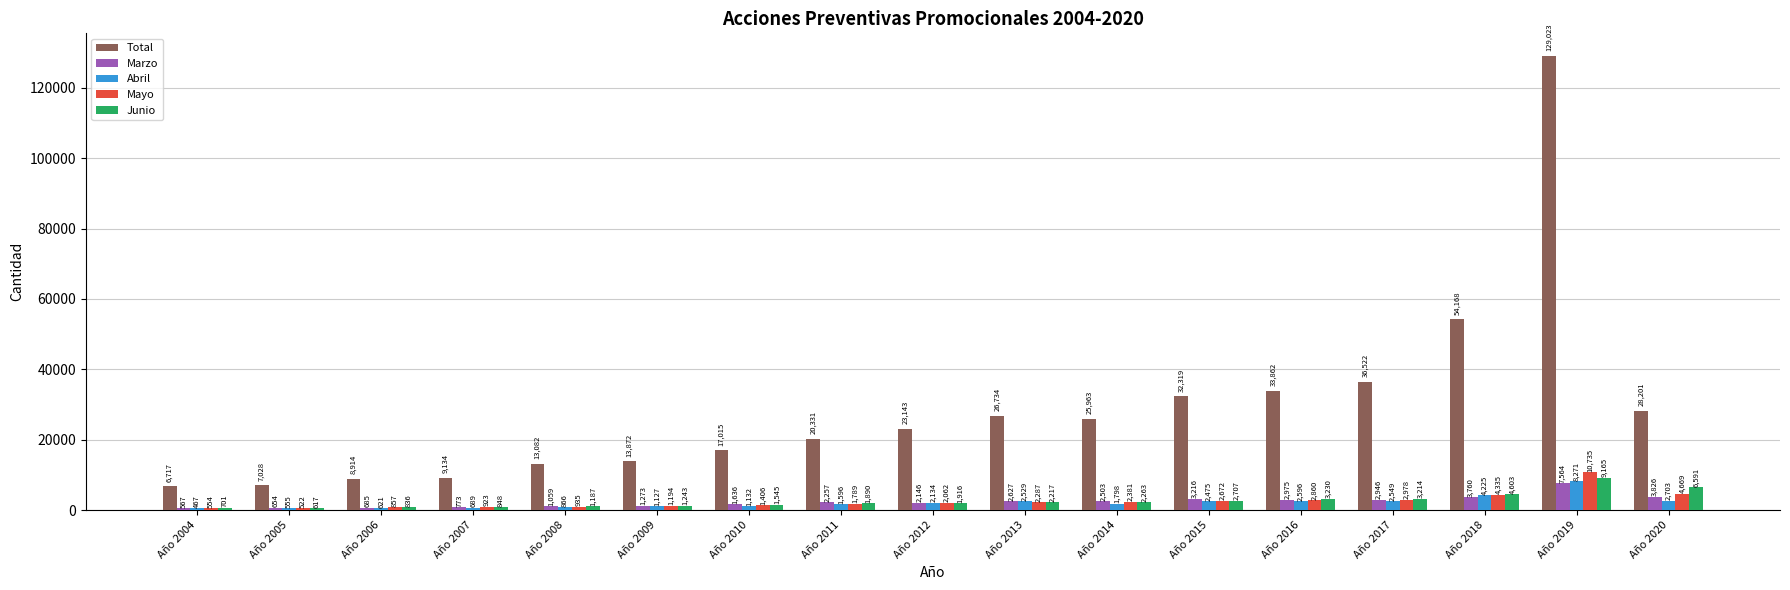

What is the difference between the highest and lowest values at Año 2005?

6506